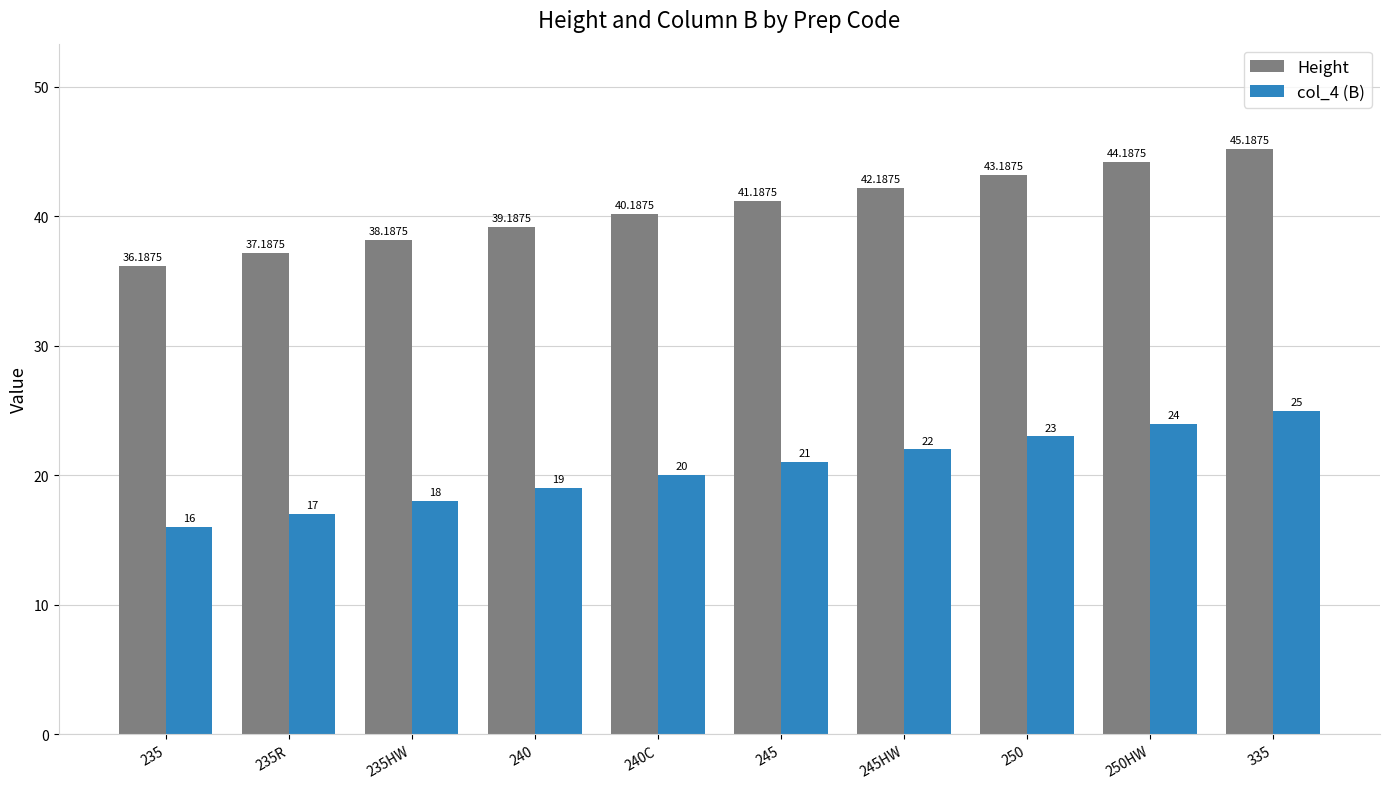

What position from the right is 240?

7